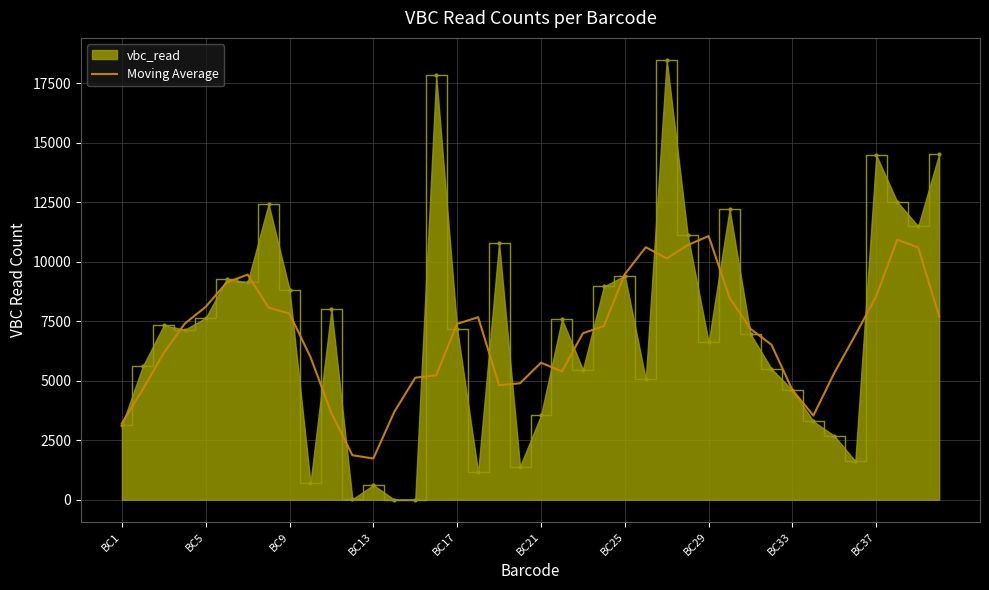

Which series has the largest range (max minus min)?

vbc_read